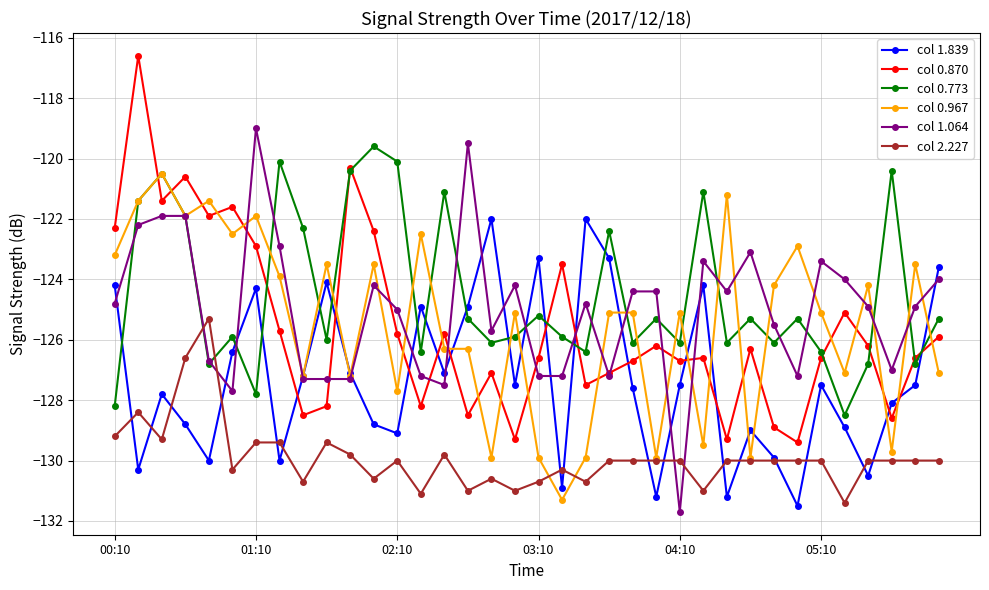

True or false: col 0.967 and col 0.870 intersect in this chart.

True